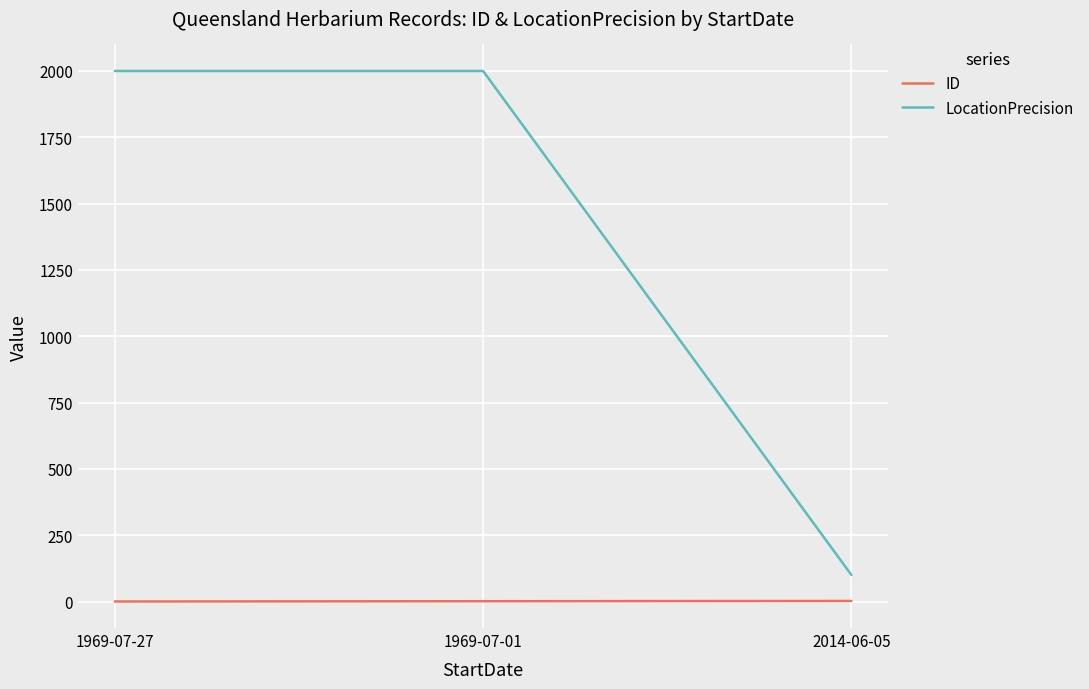

Which series has the largest total across all categories?

LocationPrecision